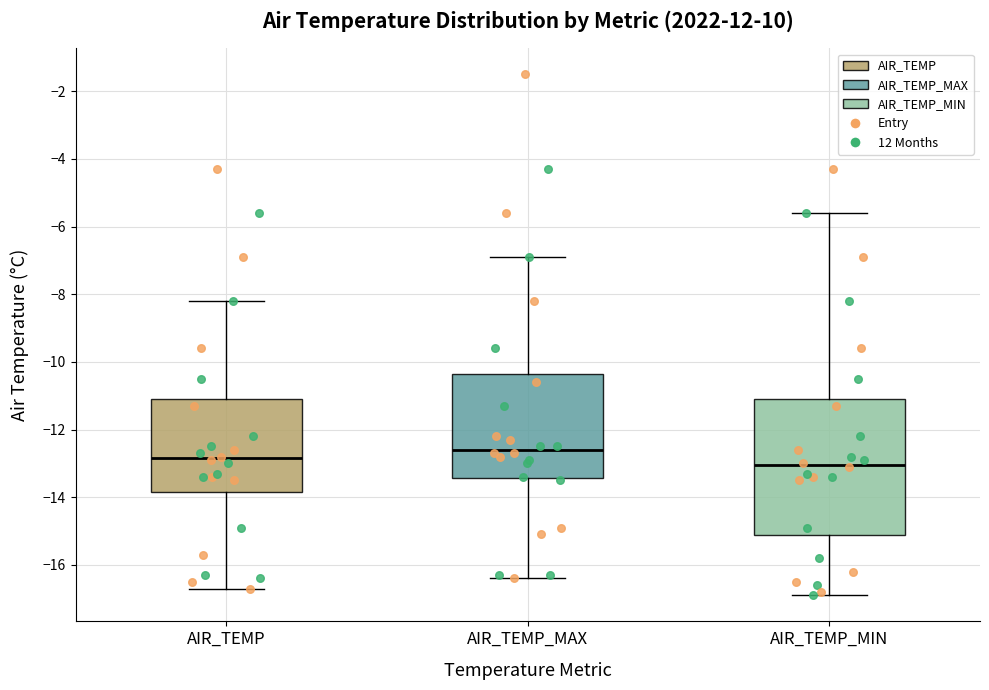

Which box has the highest median line?

AIR_TEMP_MAX